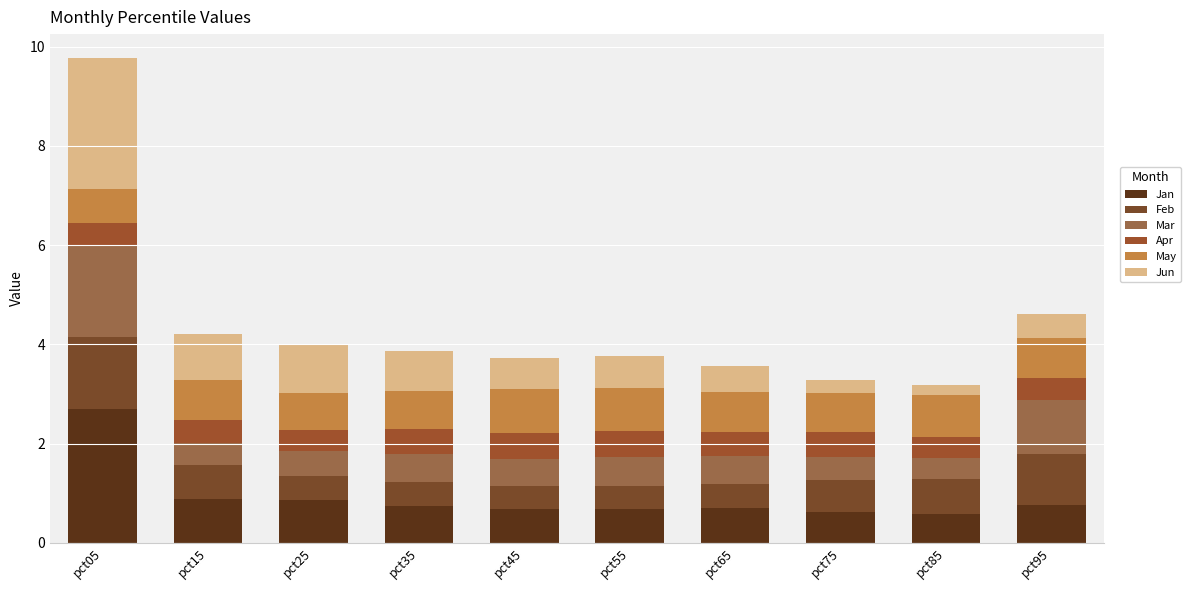

Does the chart contain stacked bars?

Yes